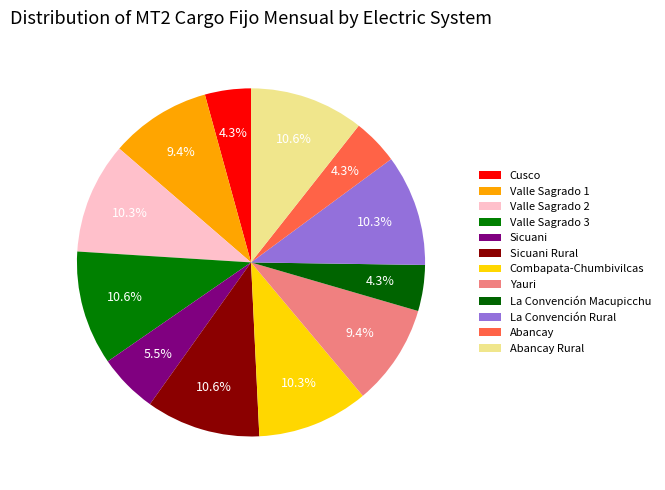

How many segments does this pie chart have?

12